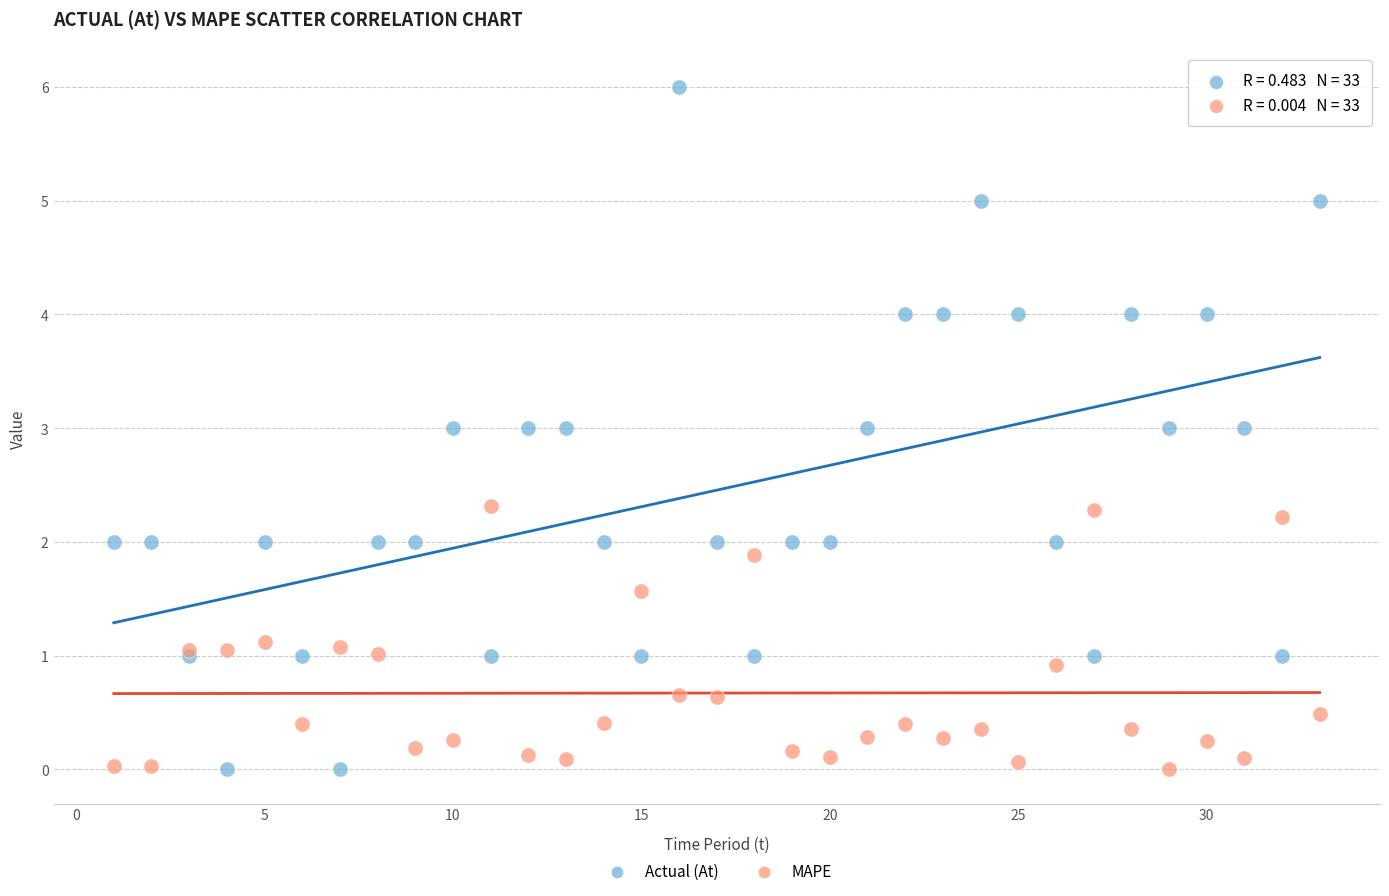

Which series reaches the maximum Y coordinate?

Actual (At)